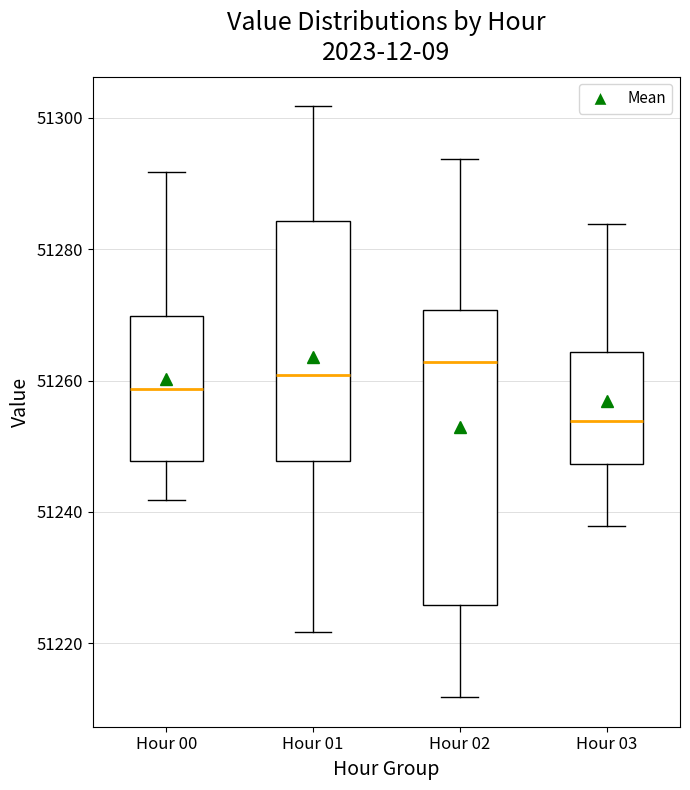

Where is the lower edge of the box for Hour 03 on the y-axis? The values are not printed on the chart, so give them approximately, as read against the axis.

51248